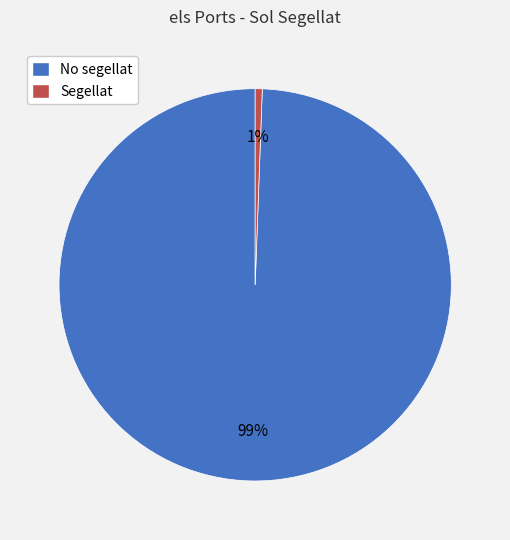

Which slice is the smallest?

Segellat